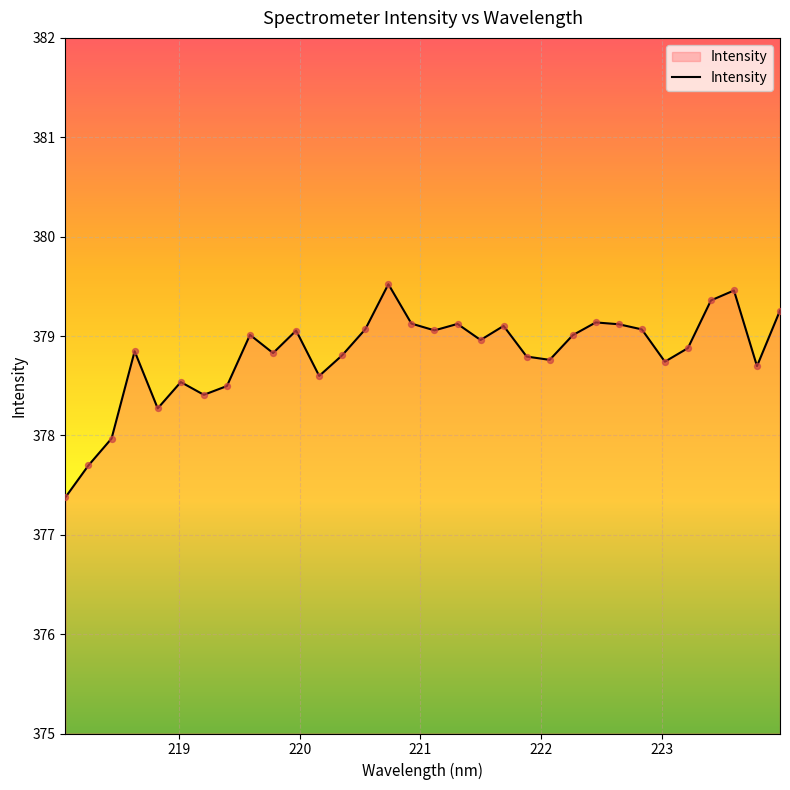

What is the smallest value displayed?

377.4